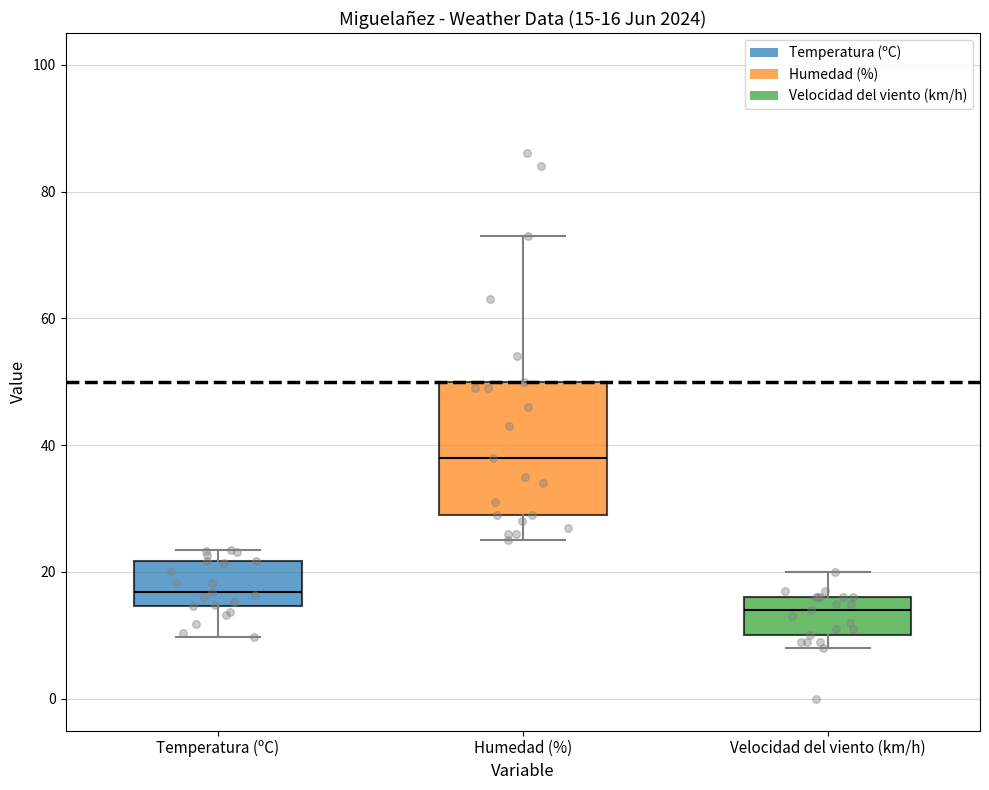

Which box is the tallest, from its lower edge to its upper edge?

Humedad (%)